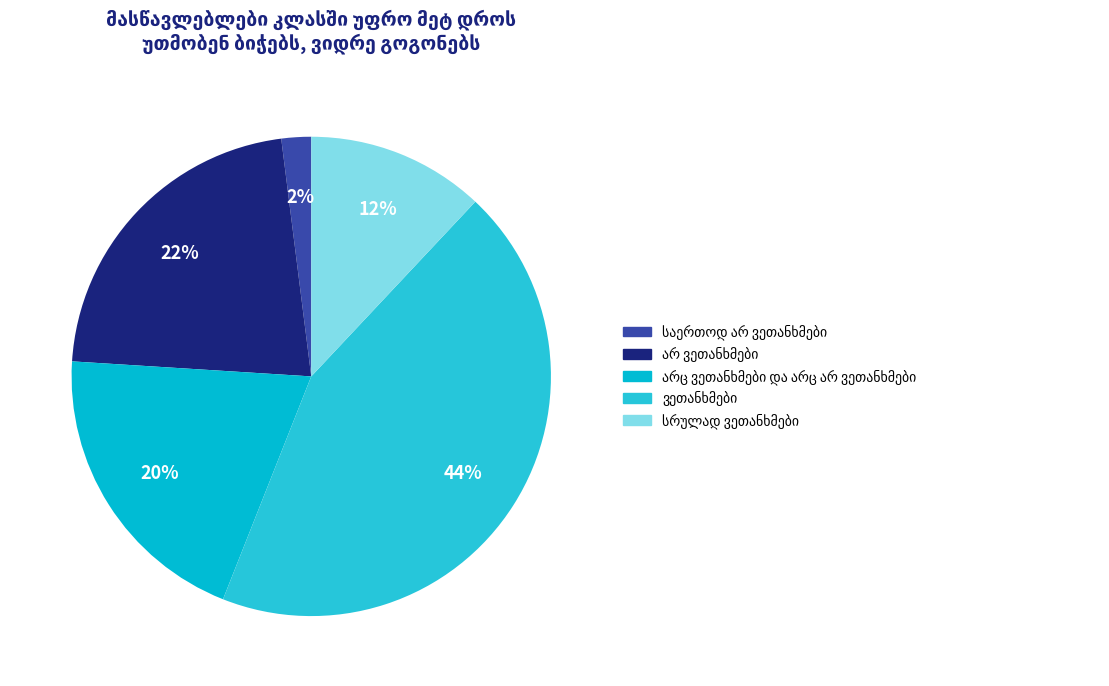

Combined, do სრულად ვეთანხმები and არც ვეთანხმები და არც არ ვეთანხმები account for over 50%?

No